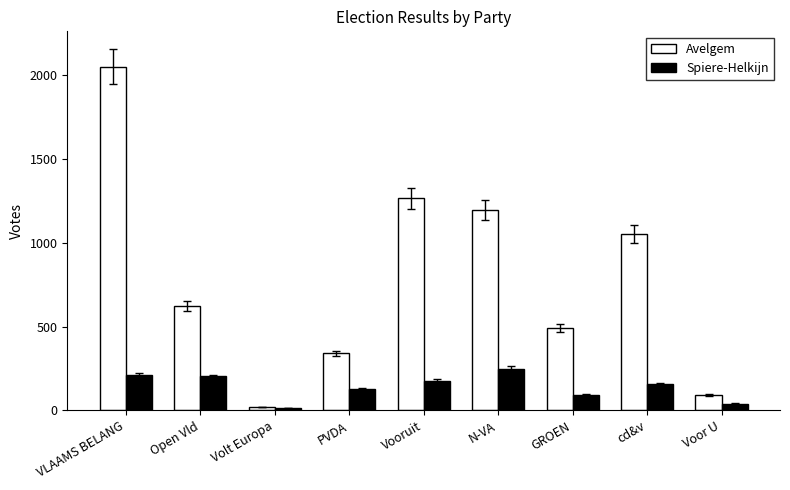

At which category does the chart reach its peak across all series?

VLAAMS BELANG